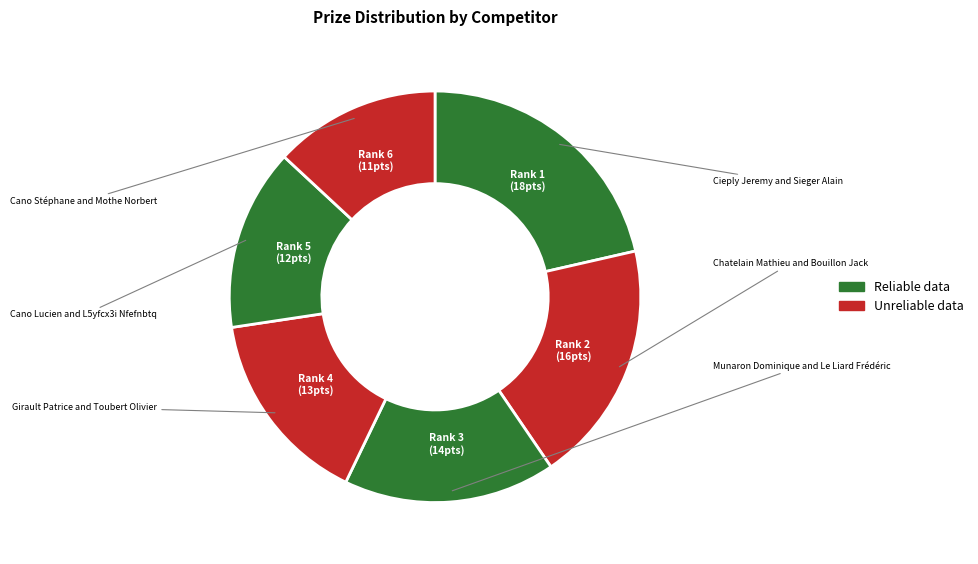

Count the number of slices in the pie.

6